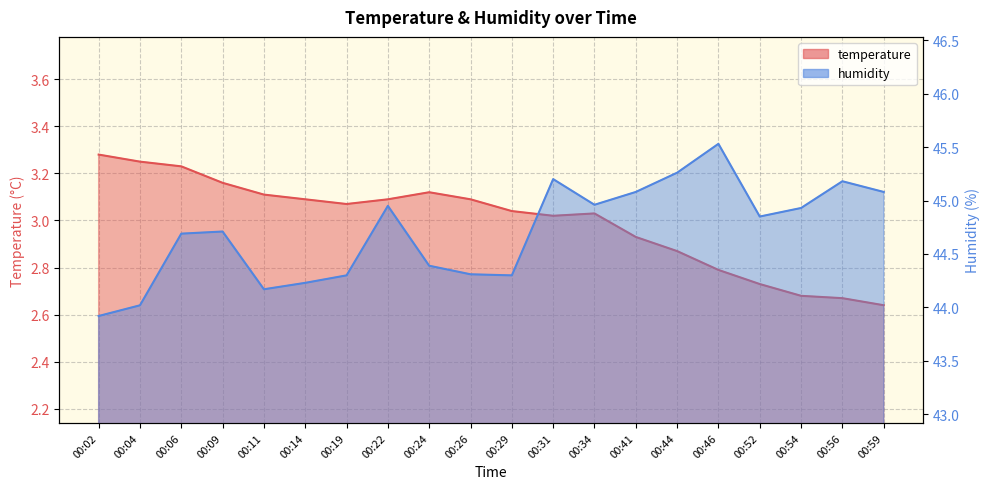

At how many categories does at least one series exceed 29?

20